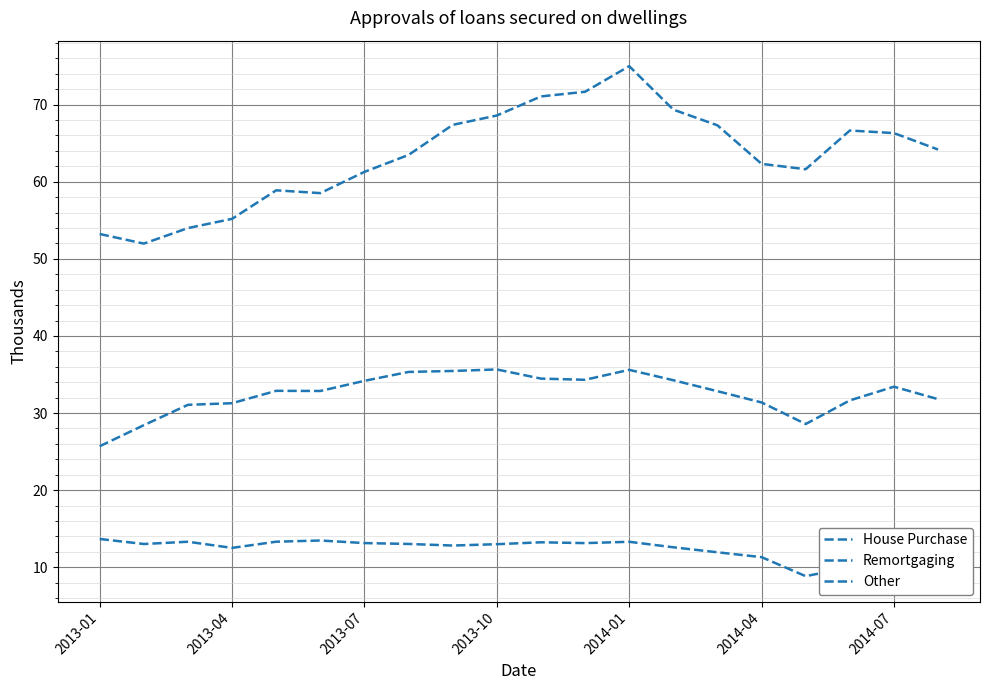

Reading left to right, list all the values displayed in this chart.

House Purchase: 53.2	52.0	54.0	55.2	58.9	58.5	61.3	63.5	67.4	68.6	71.1	71.7	75.0	69.4	67.3	62.3	61.6	66.6	66.3	64.2
Remortgaging: 25.7	28.4	31.1	31.3	32.9	32.9	34.2	35.3	35.5	35.7	34.5	34.3	35.6	34.3	32.8	31.4	28.6	31.6	33.4	31.8
Other: 13.7	13.0	13.3	12.5	13.3	13.5	13.1	13.0	12.8	13.0	13.2	13.1	13.3	12.6	11.9	11.3	8.8	10.0	10.8	9.7